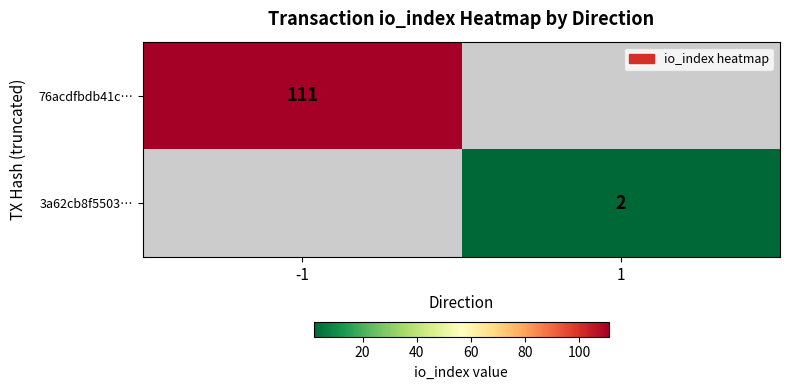

The 3a62cb8f5503… series shows 3 at 1. True or false?

False